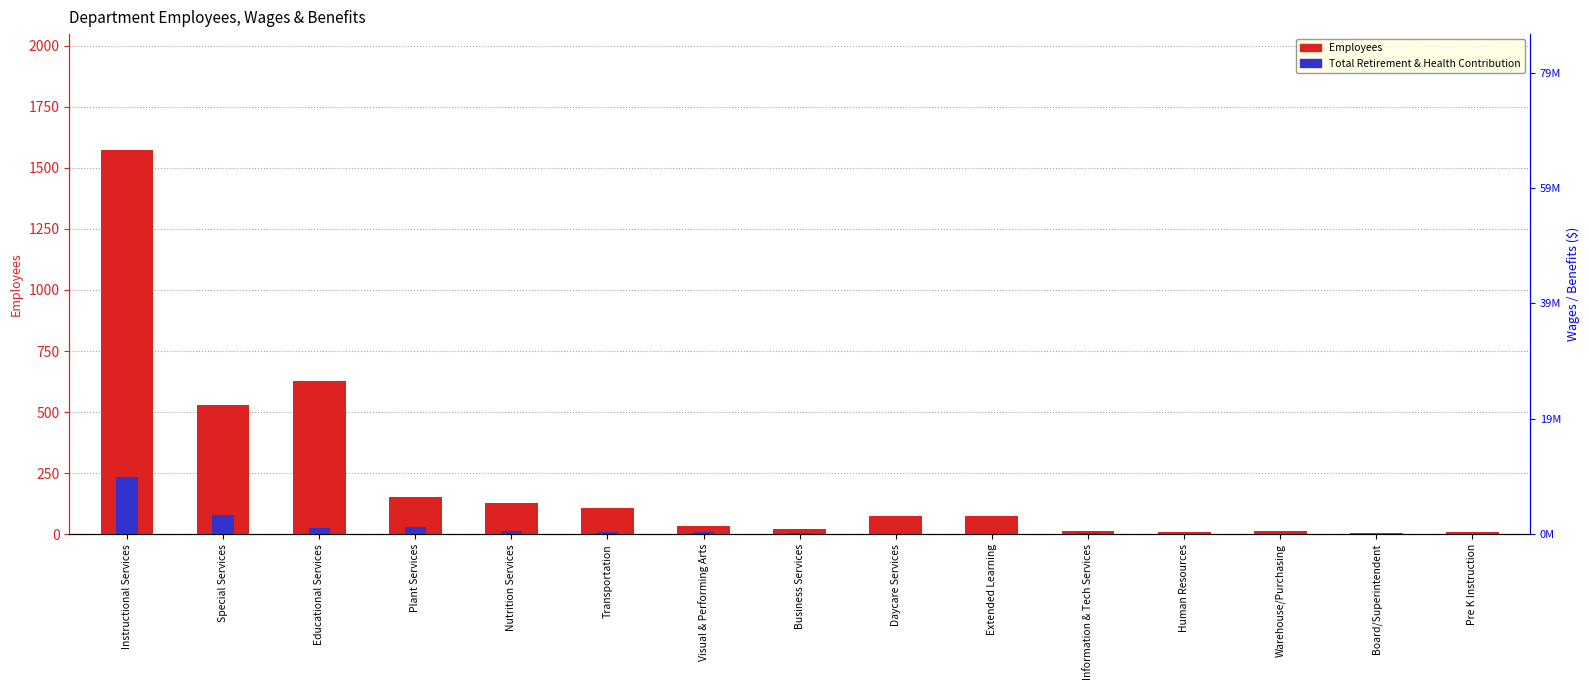

The Employees series shows 107.0 at Transportation. True or false?

True